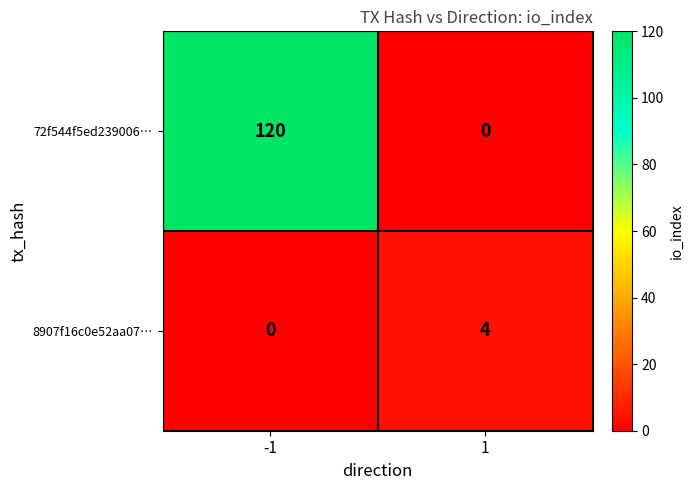

Reading left to right, transcribe all the data shown in this chart.

72f544f5ed239006…: 120	0
8907f16c0e52aa07…: 0	4